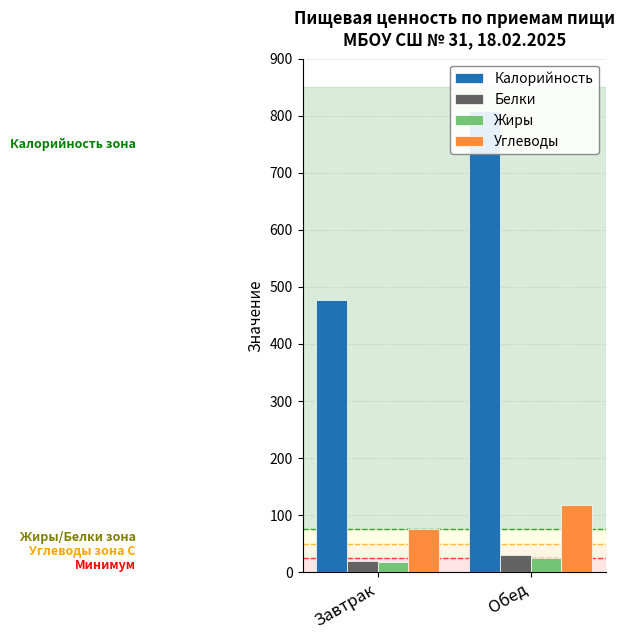

What are all the series names shown in the legend?

Калорийность, Белки, Жиры, Углеводы